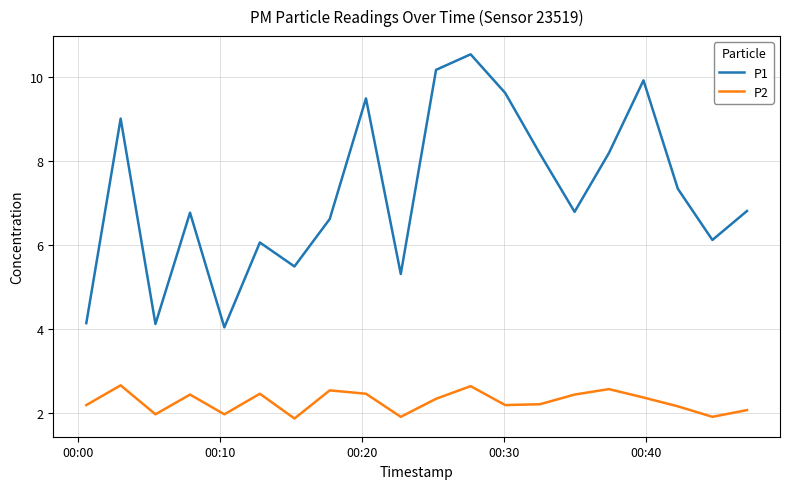

True or false: P1 and P2 cross at least once.

False